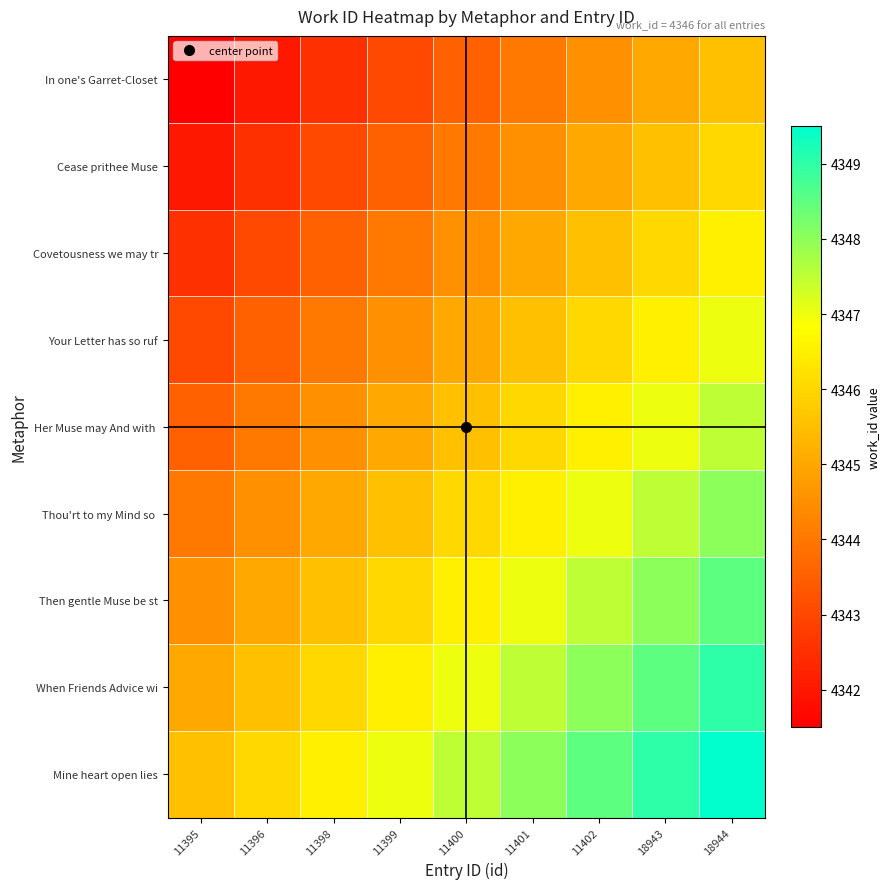

At how many categories does at least one series exceed 4343?

9